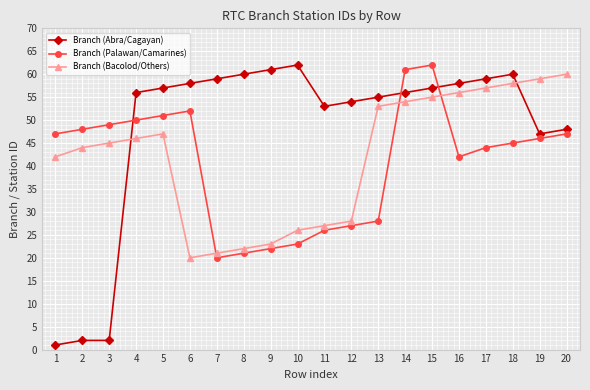

Where is the first local maximum for Branch (Bacolod/Others)?

5